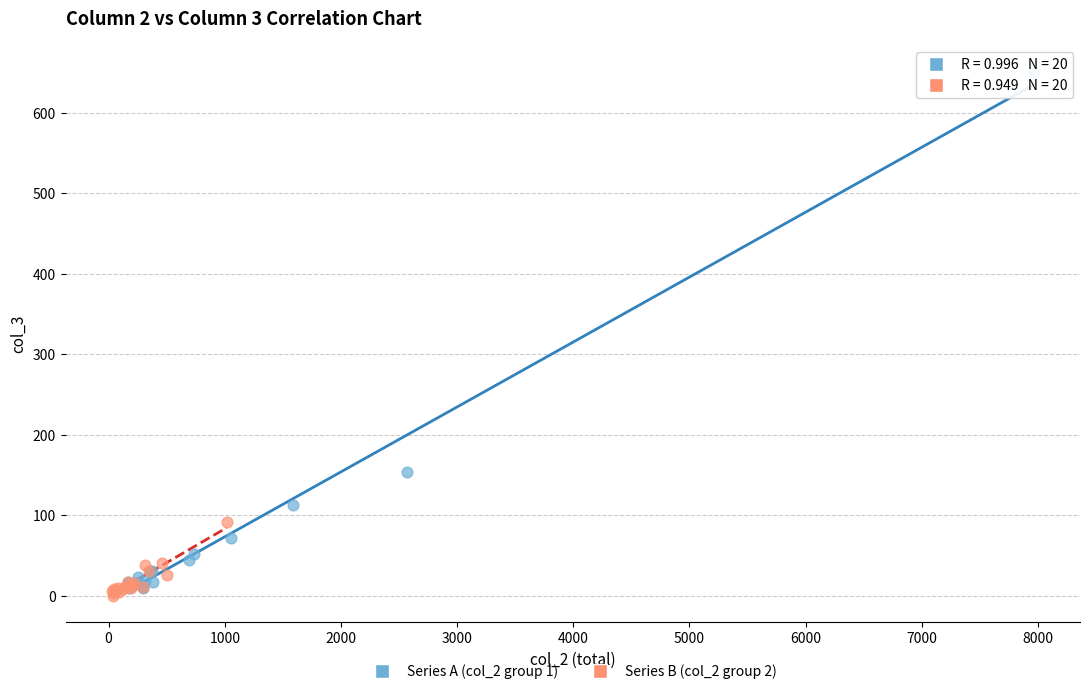

Which series has the largest Y range (max minus min)?

Series A (col_2 group 1)